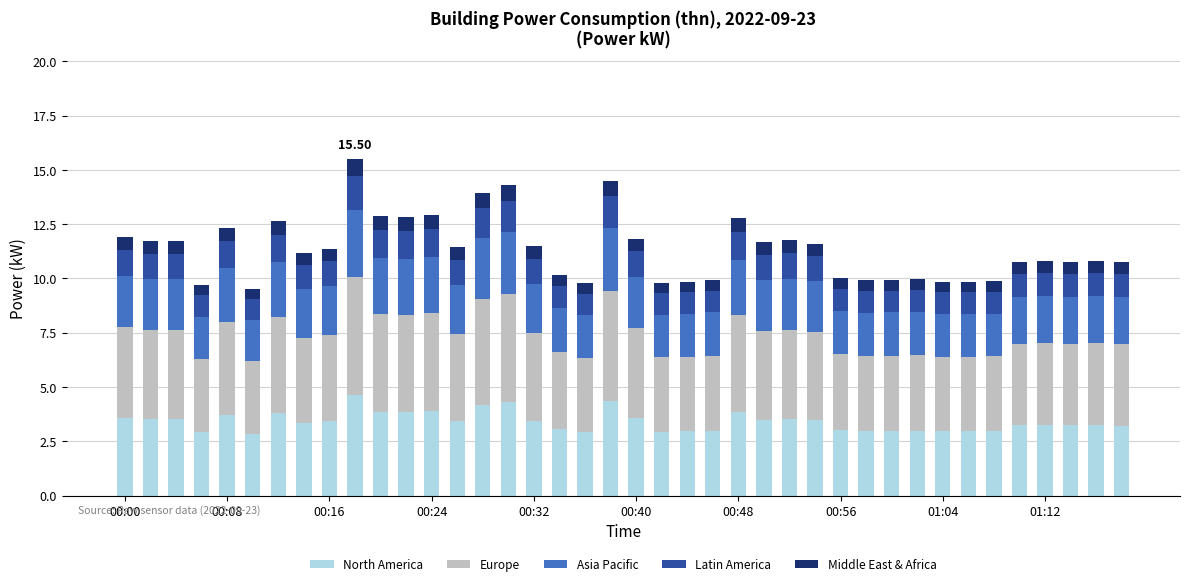

Count the number of categories in the chart.

40